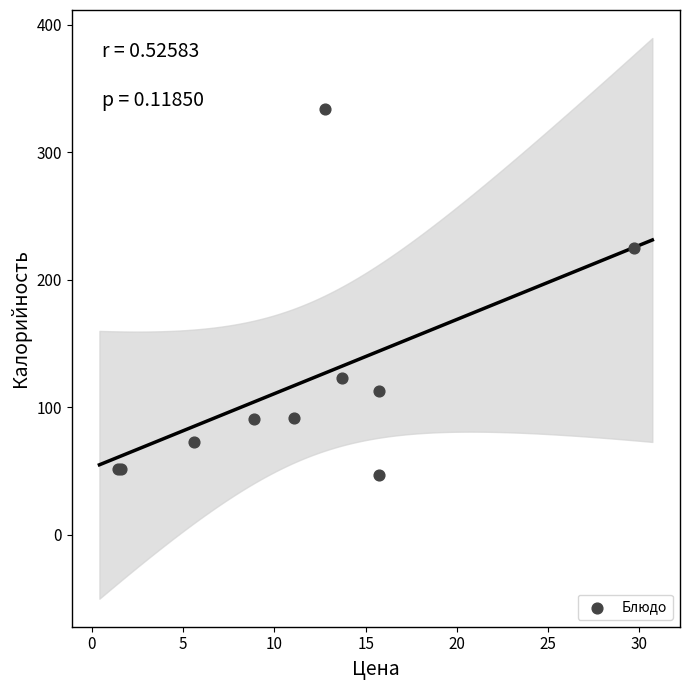

What Y value in the scatter plot is closest to 190?

225